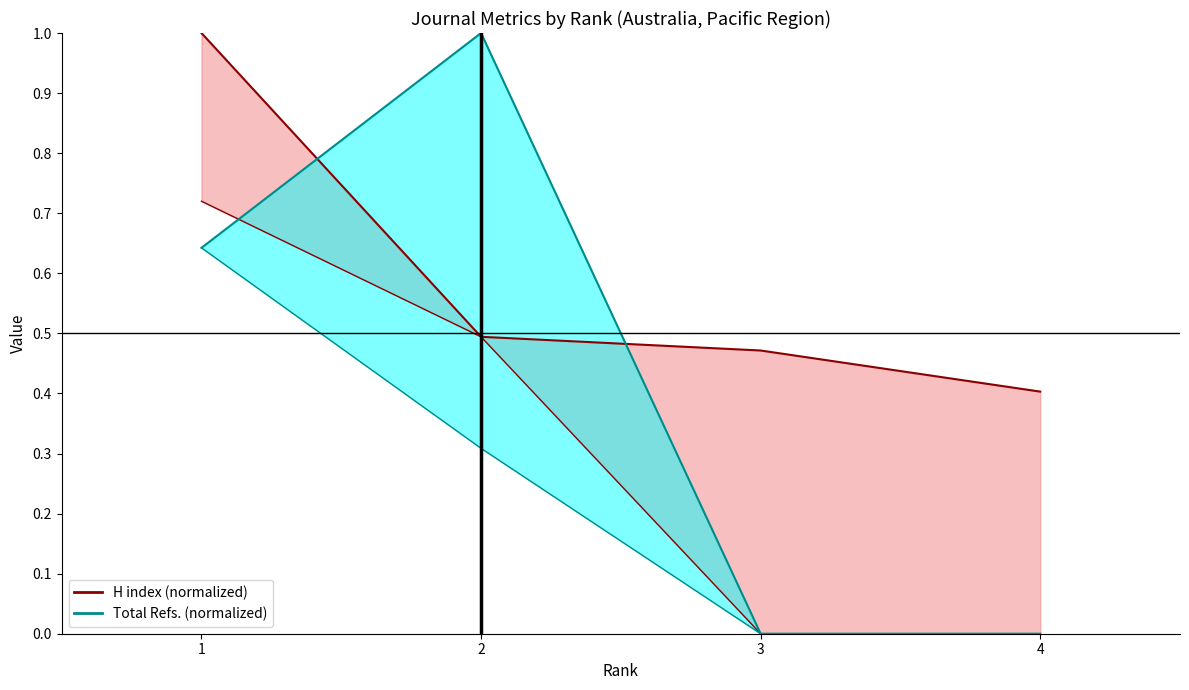

True or false: Total Docs. (2018) has a value of 1.7 at 2.

False